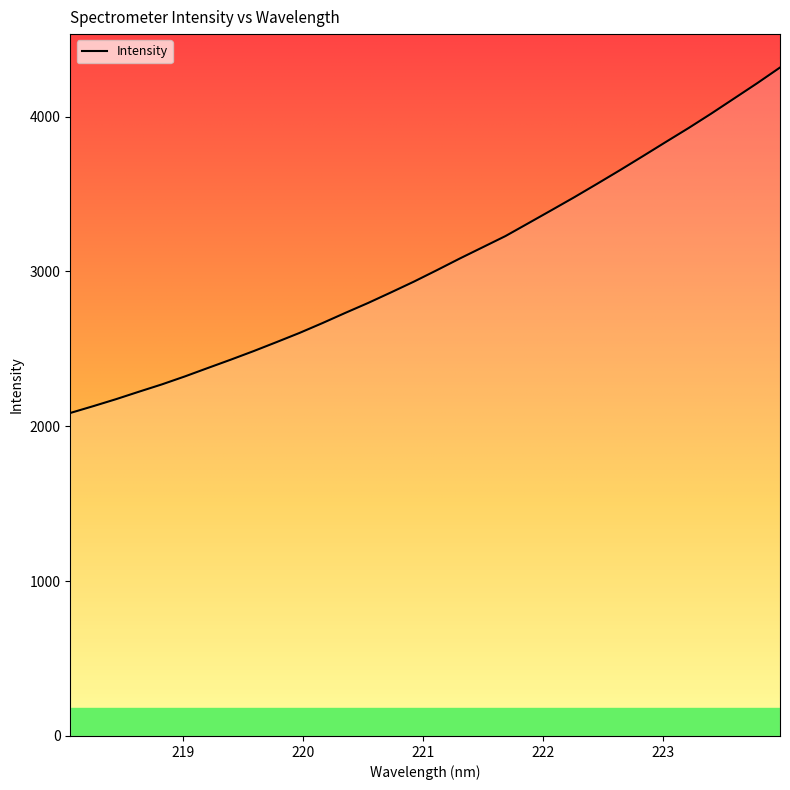

What is the difference between the maximum and minimum values?

2231.2